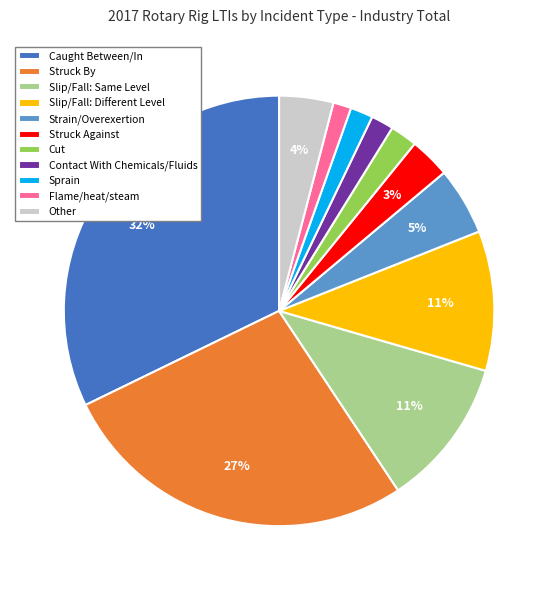

Does any single category account for the majority?

No